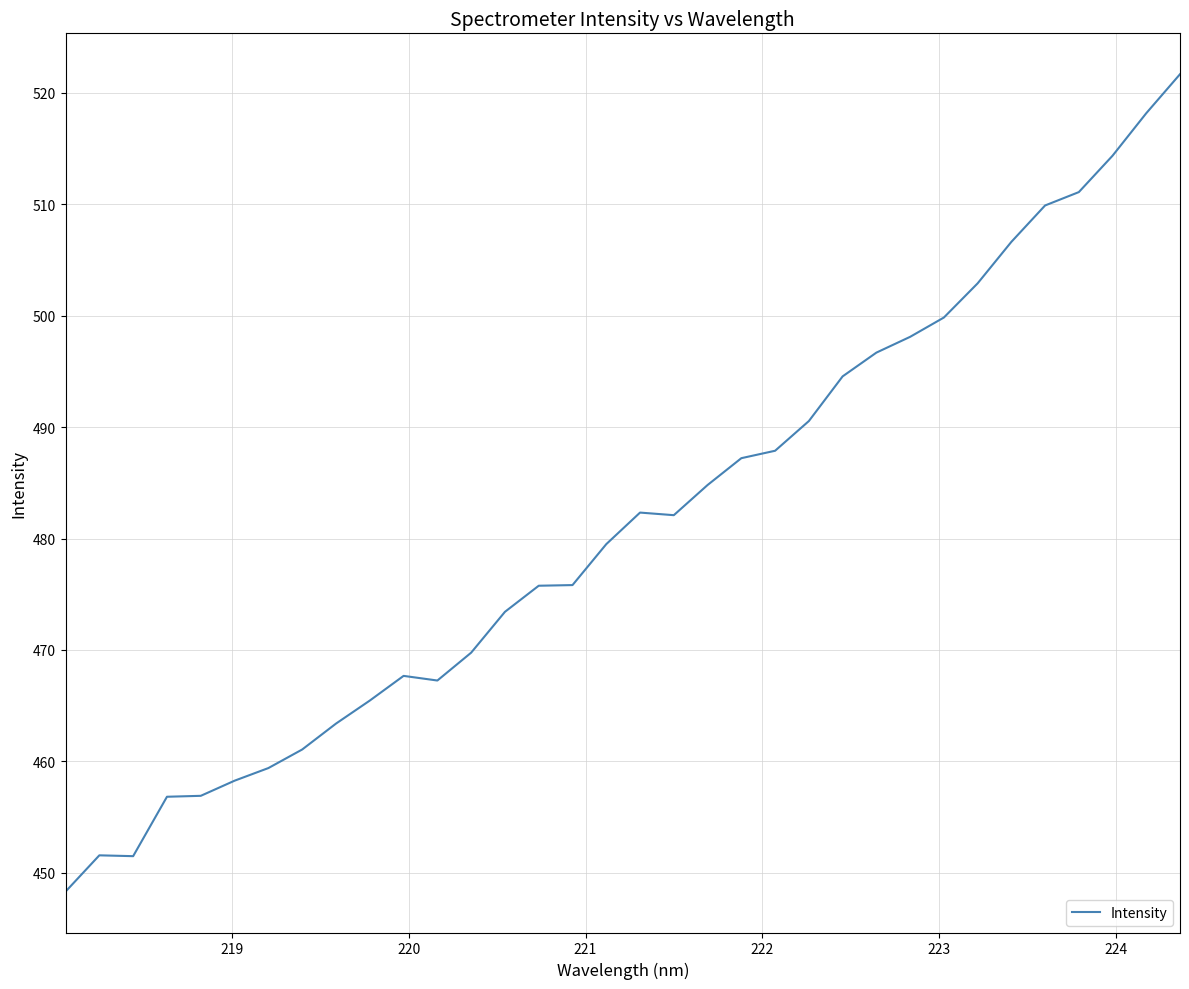

What is the minimum value shown in the chart?

448.3